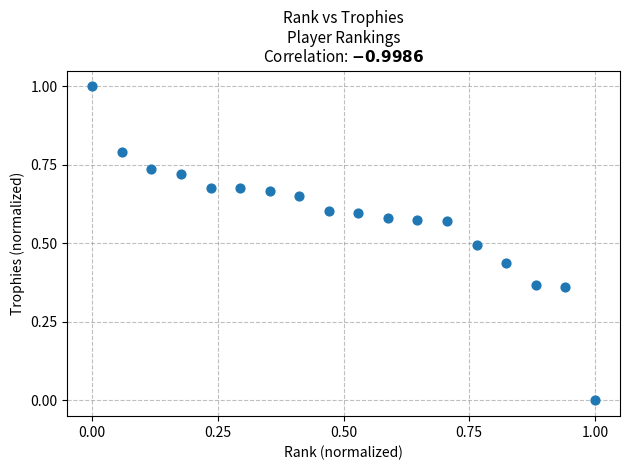

What is the range of X values (max minus min)?

1.0